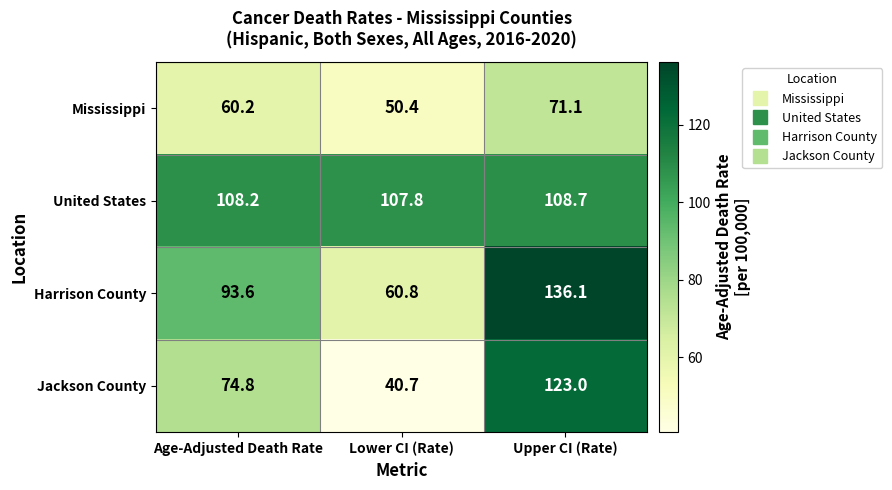

Rank the series at Lower CI (Rate) from highest to lowest value.

United States, Harrison County, Mississippi, Jackson County